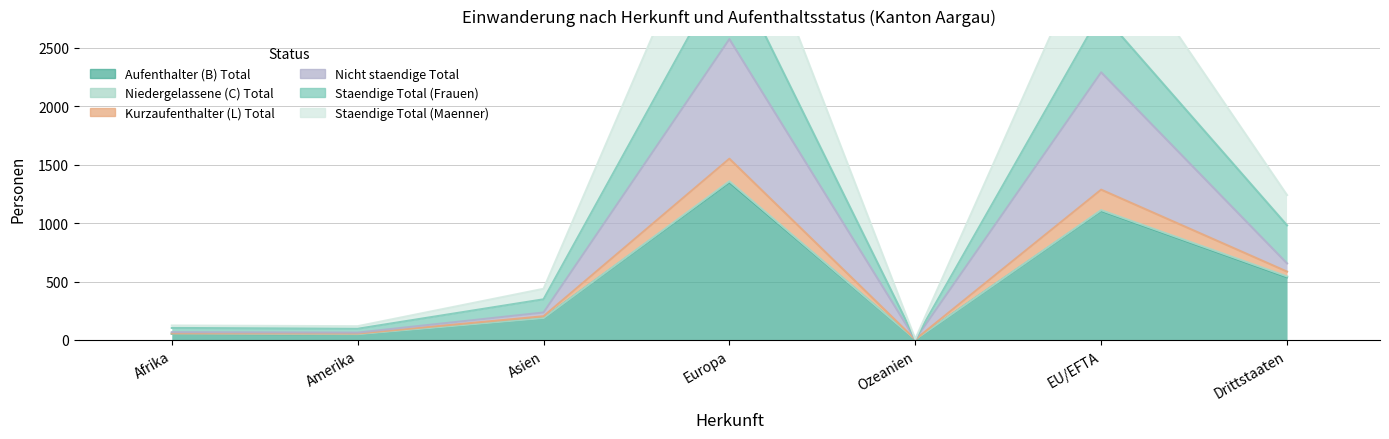

In Staendige Total (Frauen), how many points are lower than both neighbors (excluding endpoints)?

2